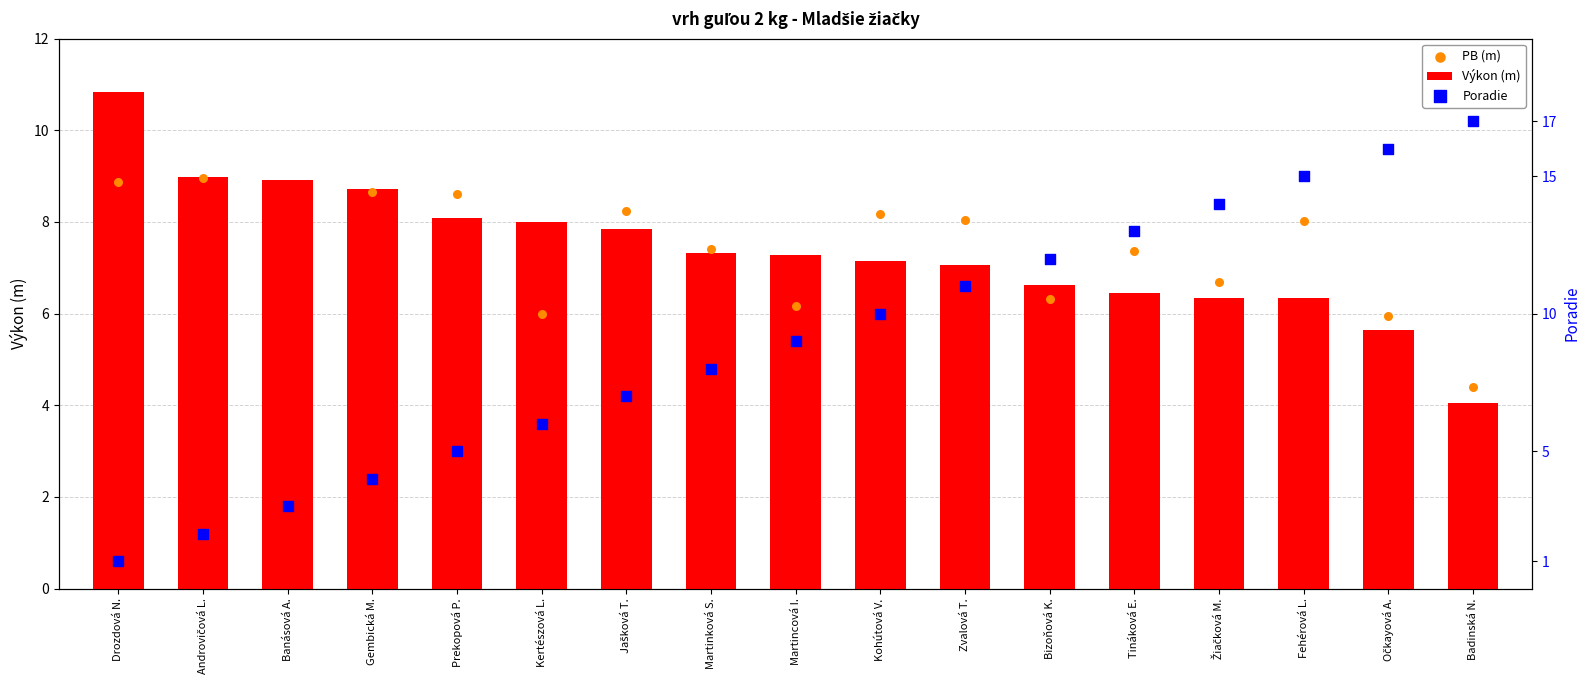

At how many categories does at least one series exceed 3?

17